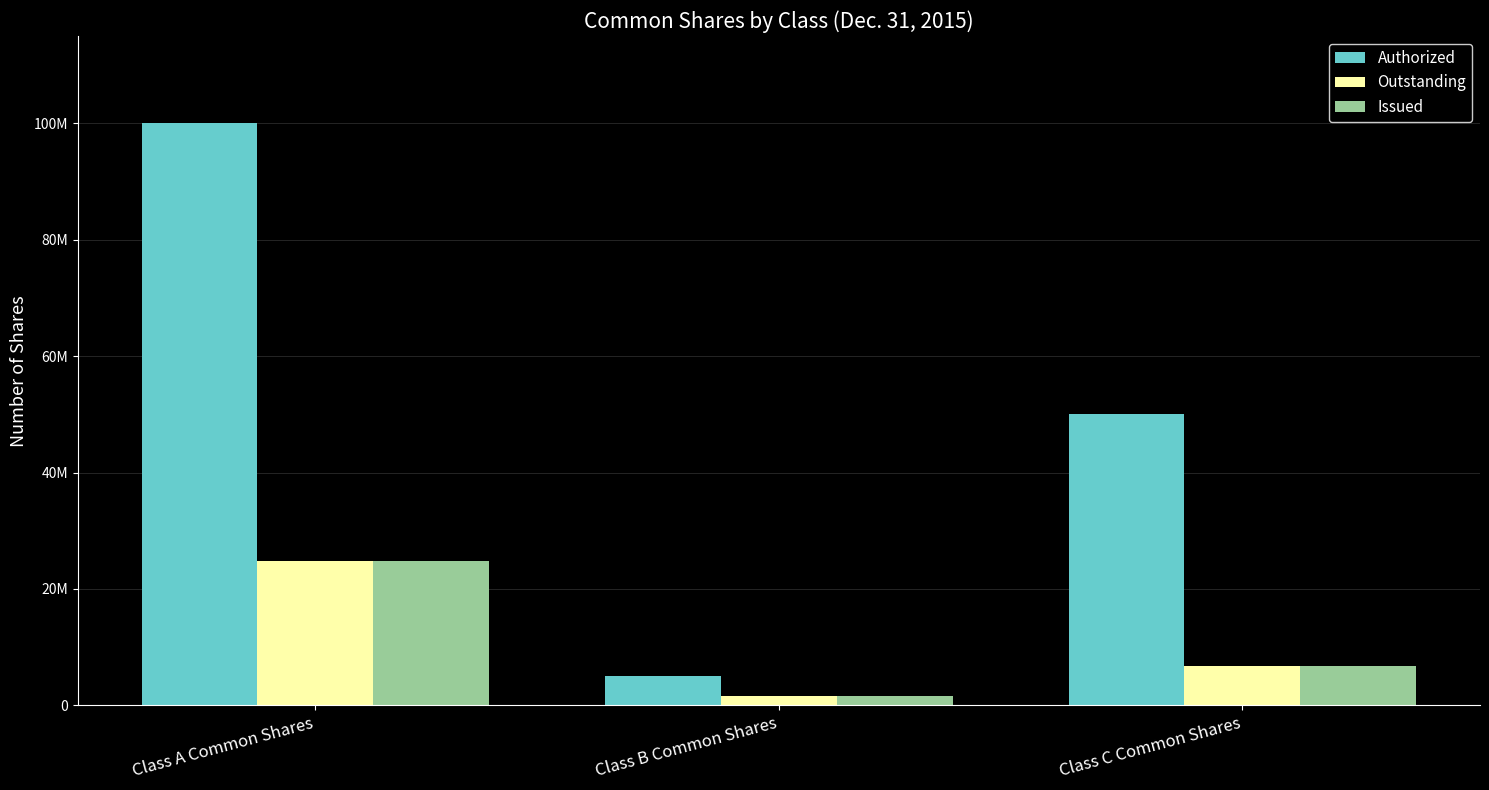

What are all the series names shown in the legend?

Authorized, Outstanding, Issued